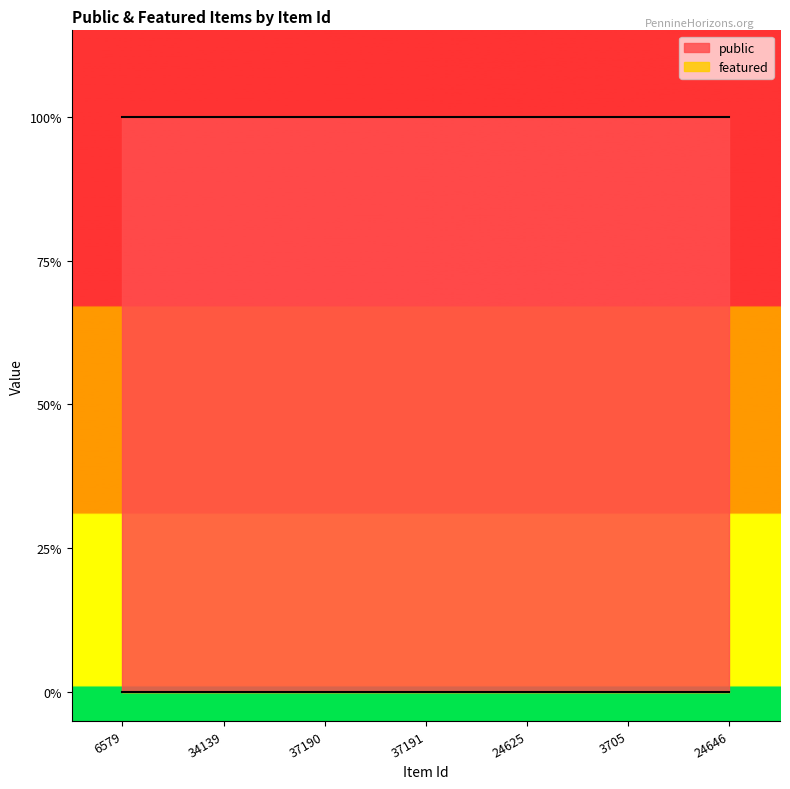

What position from the left is 3705?

6